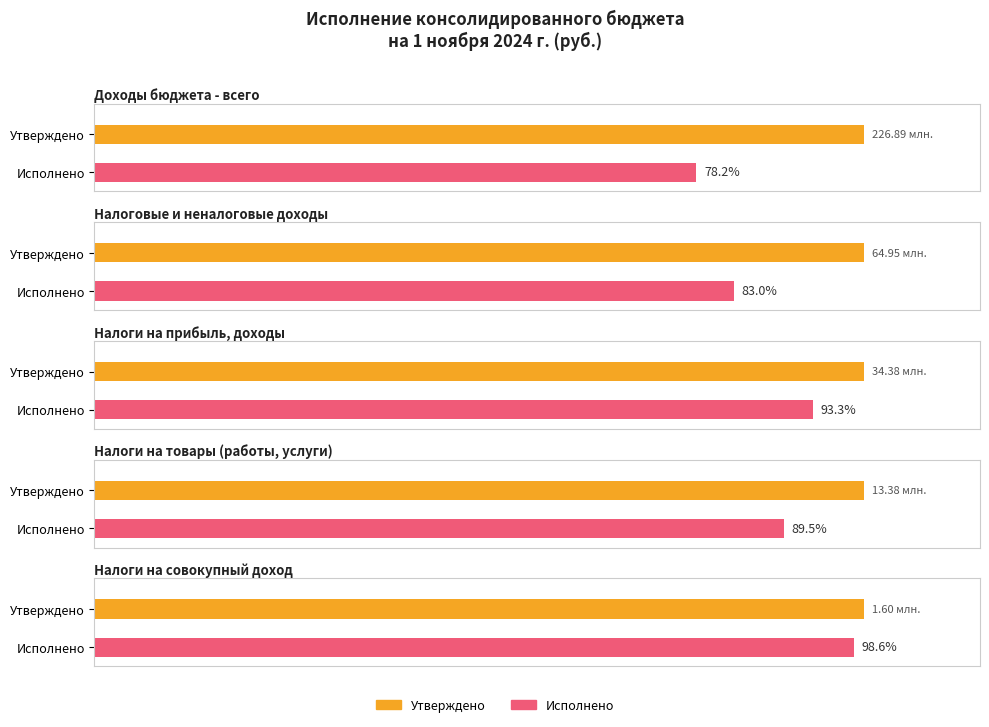

What is the highest value of the Исполнено (консолидированный бюджет) series?

177375297.9